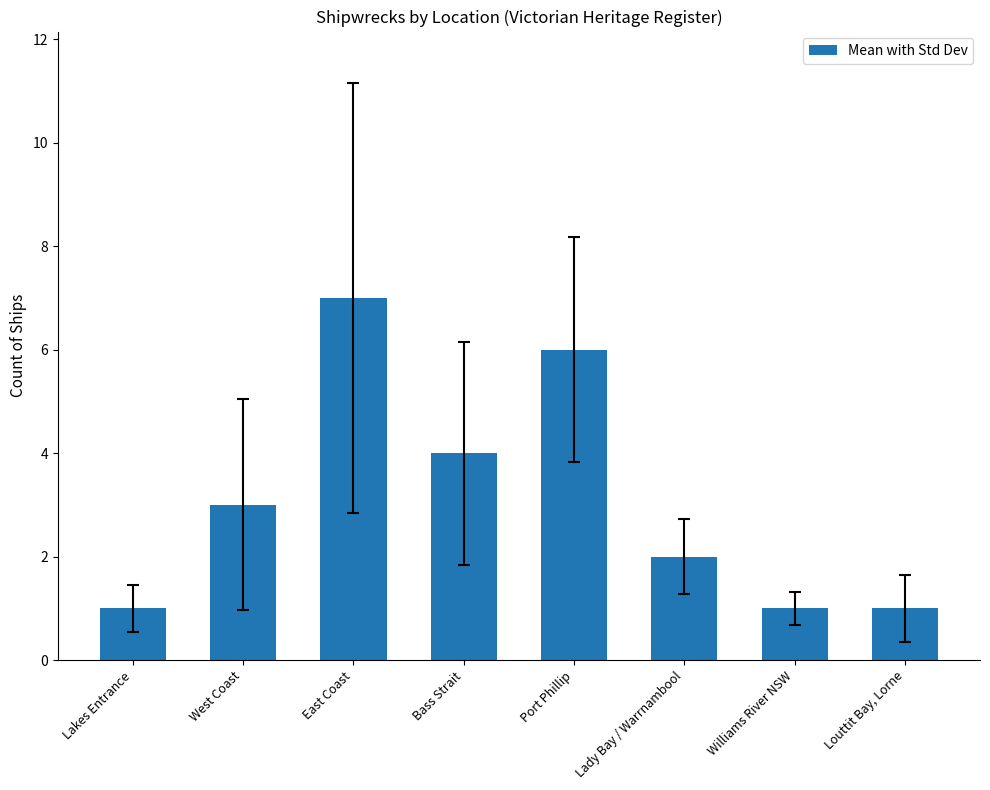

Are the bars grouped side by side (vs. stacked)?

No